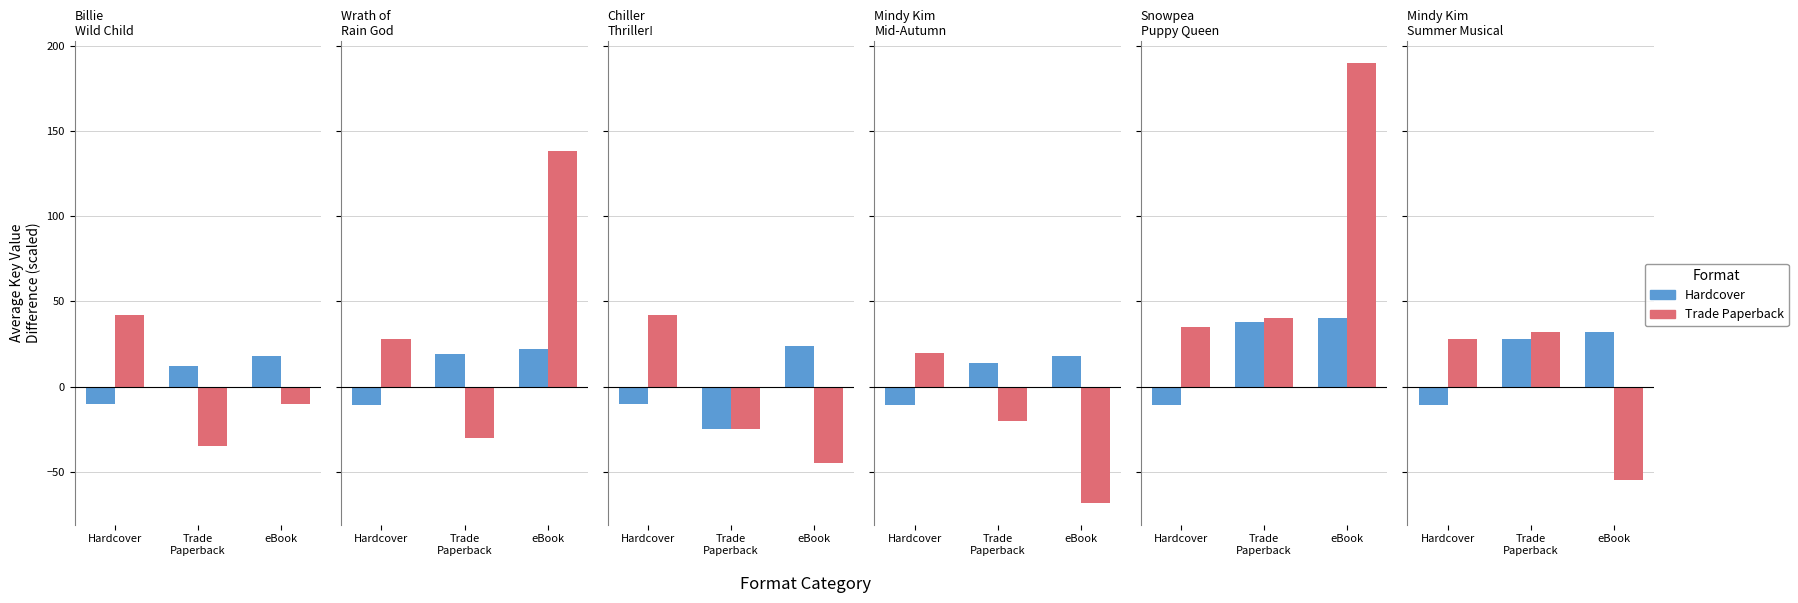

At which category is the sum across all series the highest?

Trade
Paperback